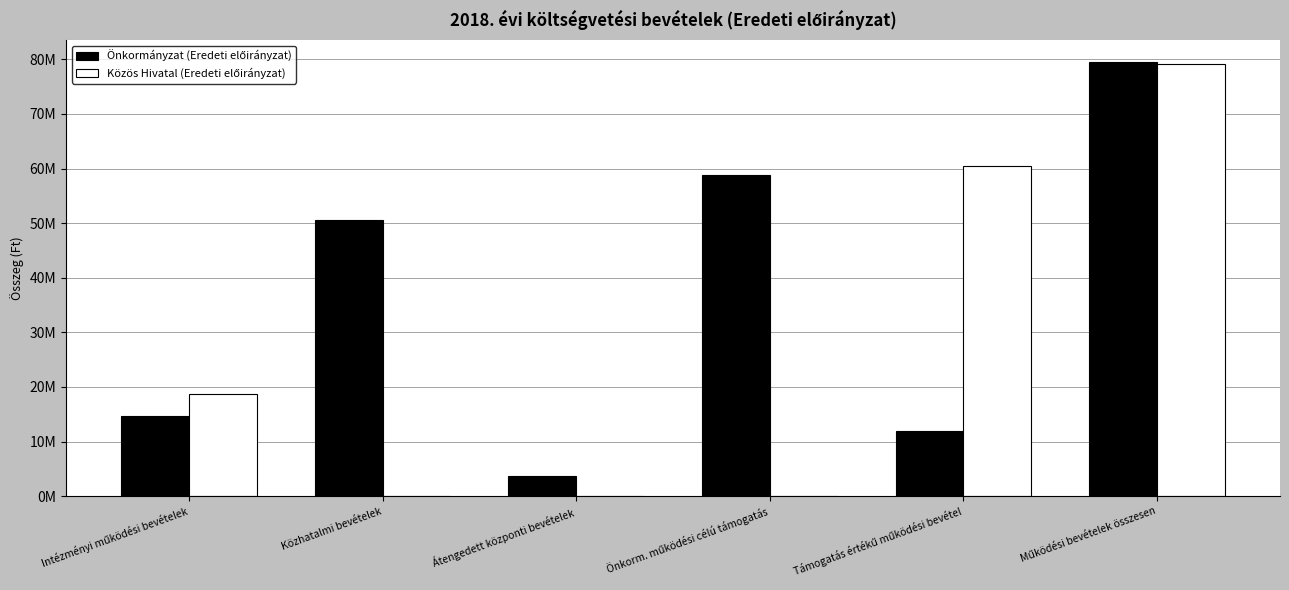

List the series in order of their peak value, lowest first.

Közös Hivatal (Eredeti előirányzat), Önkormányzat (Eredeti előirányzat)